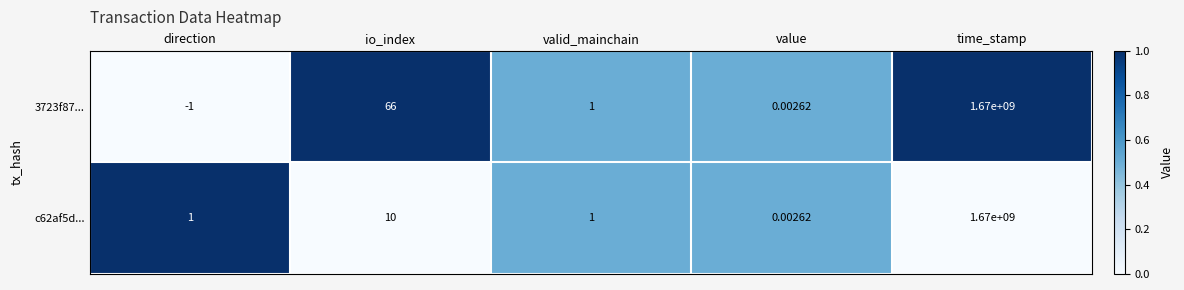

Rank the categories by 3723f87... value from highest to lowest.

time_stamp, io_index, valid_mainchain, value, direction